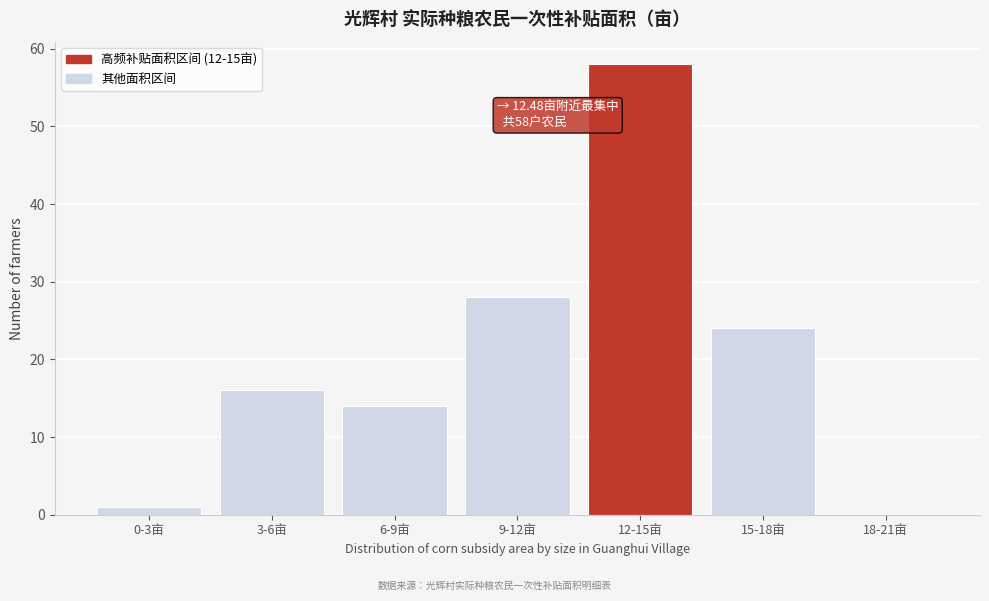

Reading left to right, list all the values displayed in this chart.

0-3亩=1	3-6亩=16	6-9亩=14	9-12亩=28	12-15亩=58	15-18亩=24	18-21亩=0